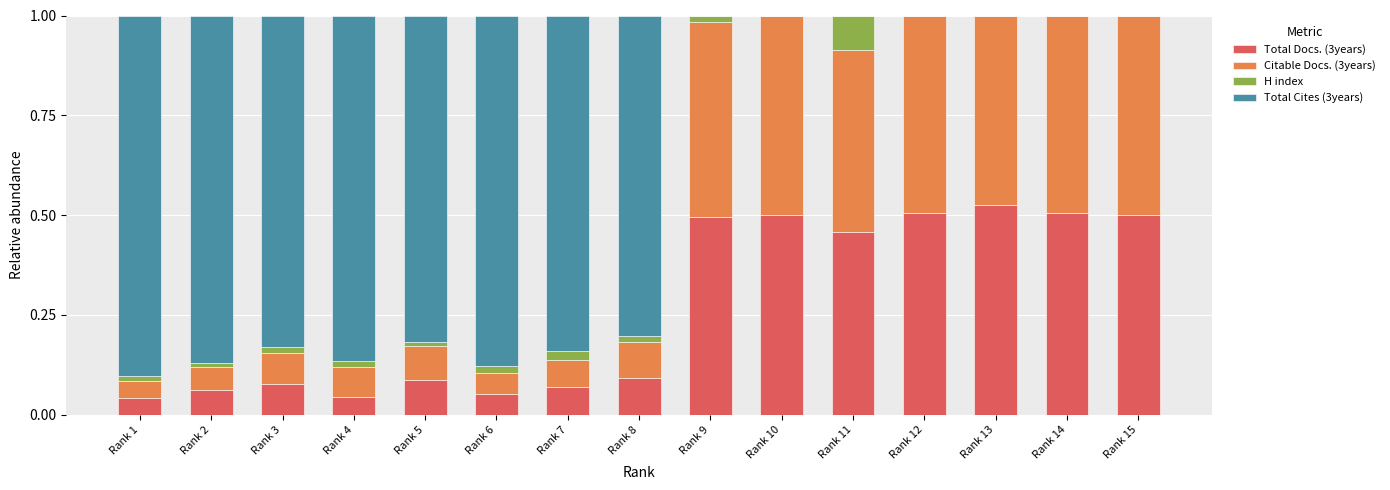

Which category has the highest value in the Total Docs. (3years) series?

Rank 13